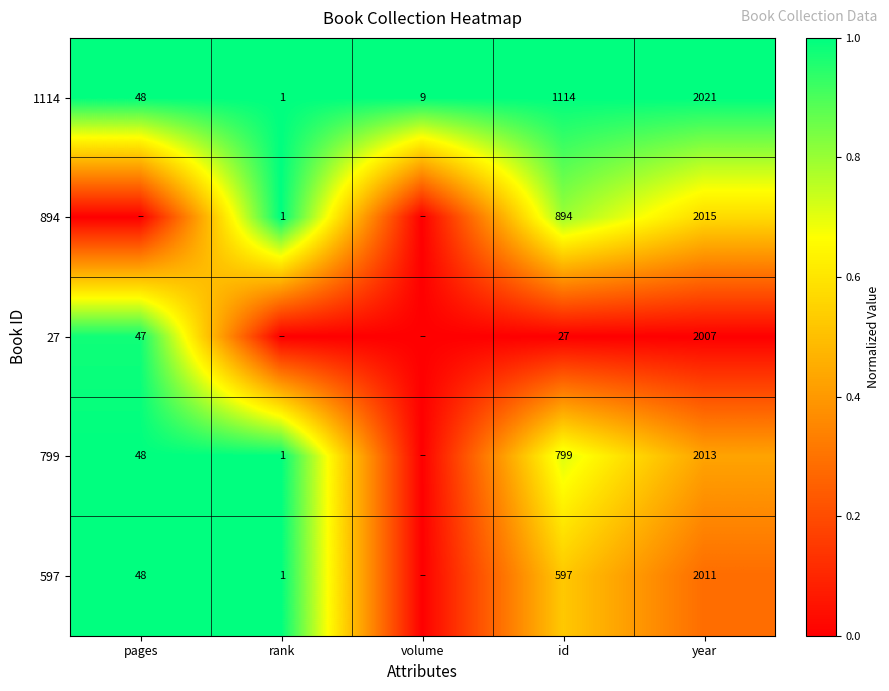

What is the total value across all series at year?

10067